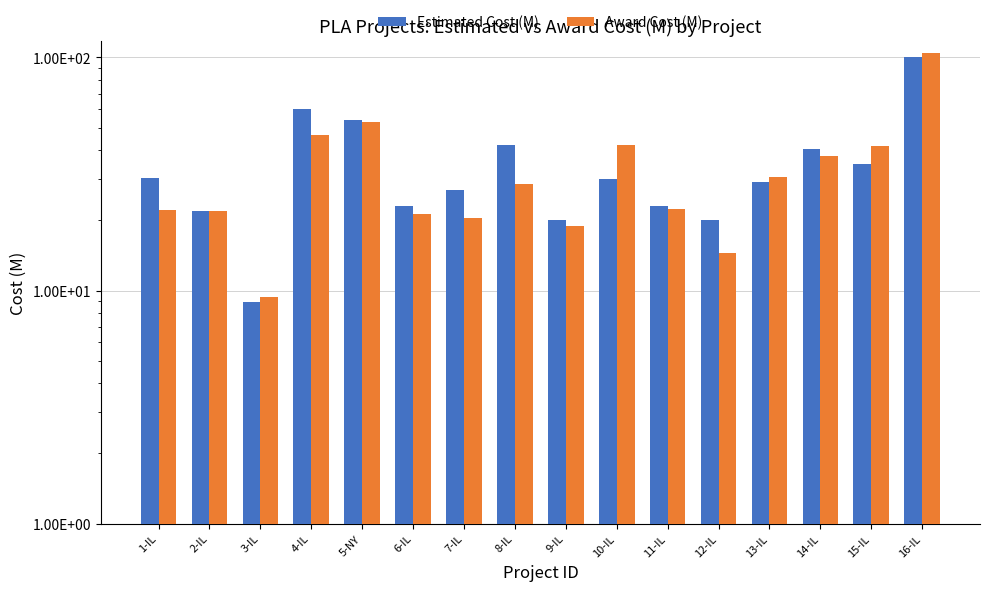

Count the number of data series in this chart.

2